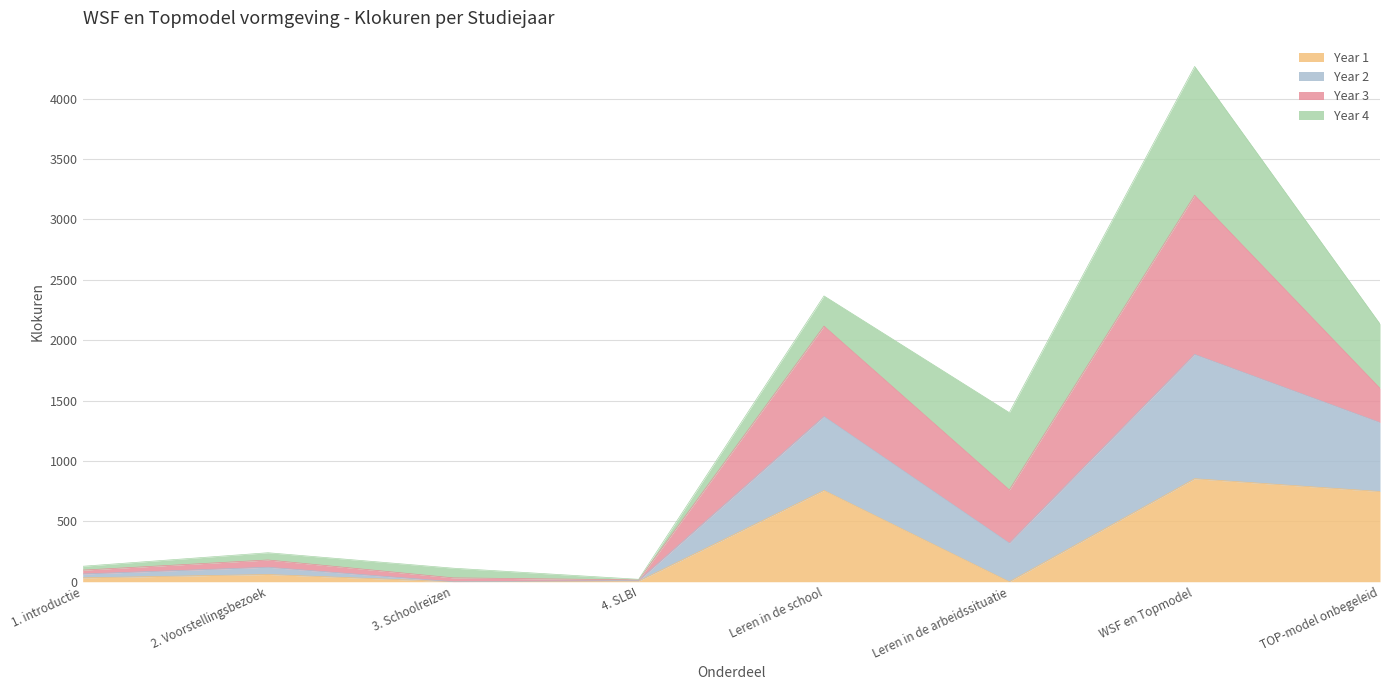

What is the total value across all series at Leren in de school?

2366